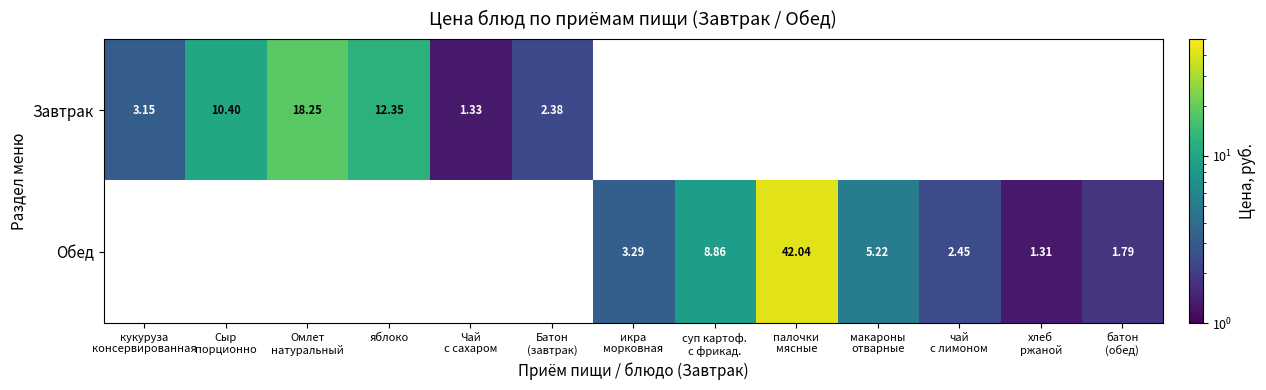

At which label is Завтрак closest to 9?

Сыр порционно